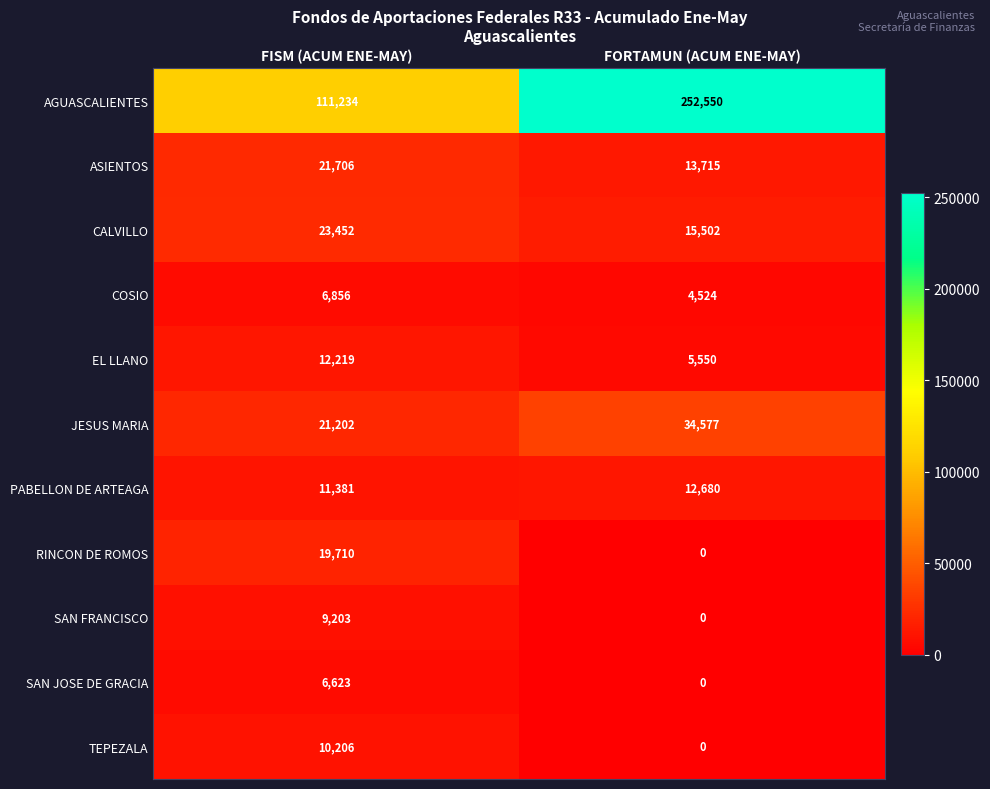

List the labels in order of RINCON DE ROMOS value, largest first.

FISM (ACUM ENE-MAY), FORTAMUN (ACUM ENE-MAY)